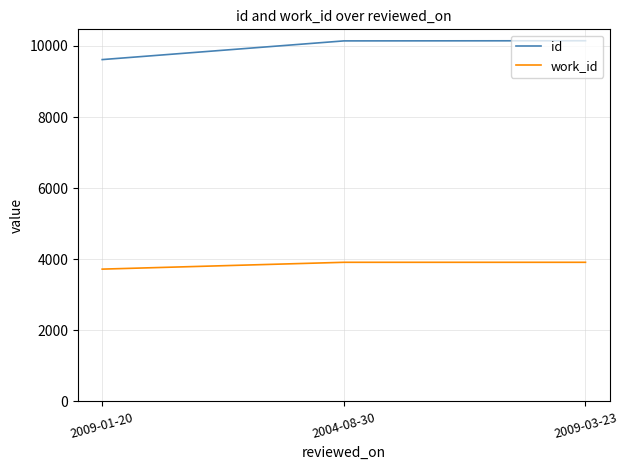

The id series shows 9615 at 2009-01-20. True or false?

True